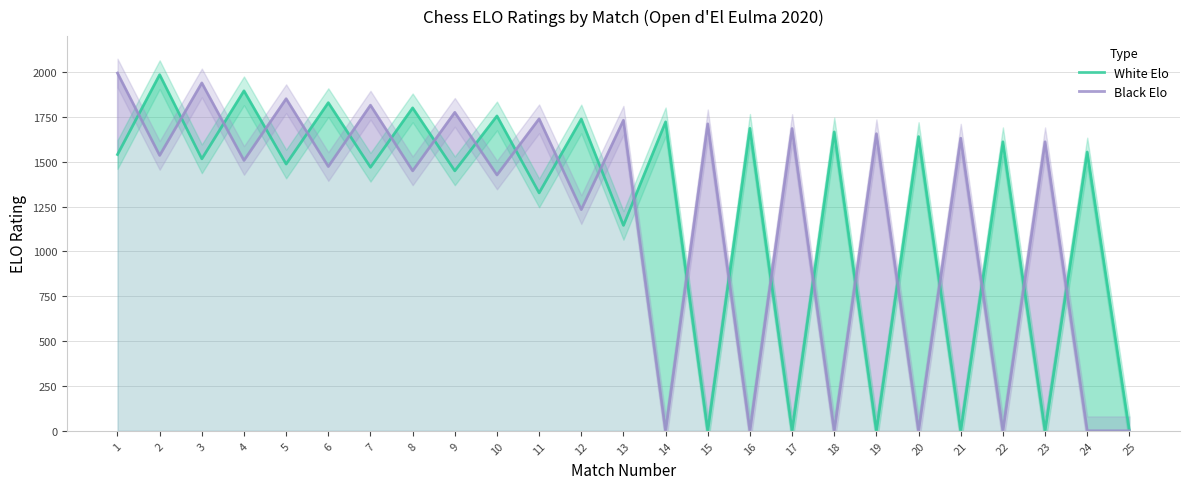

How many lines are shown in the chart?

2